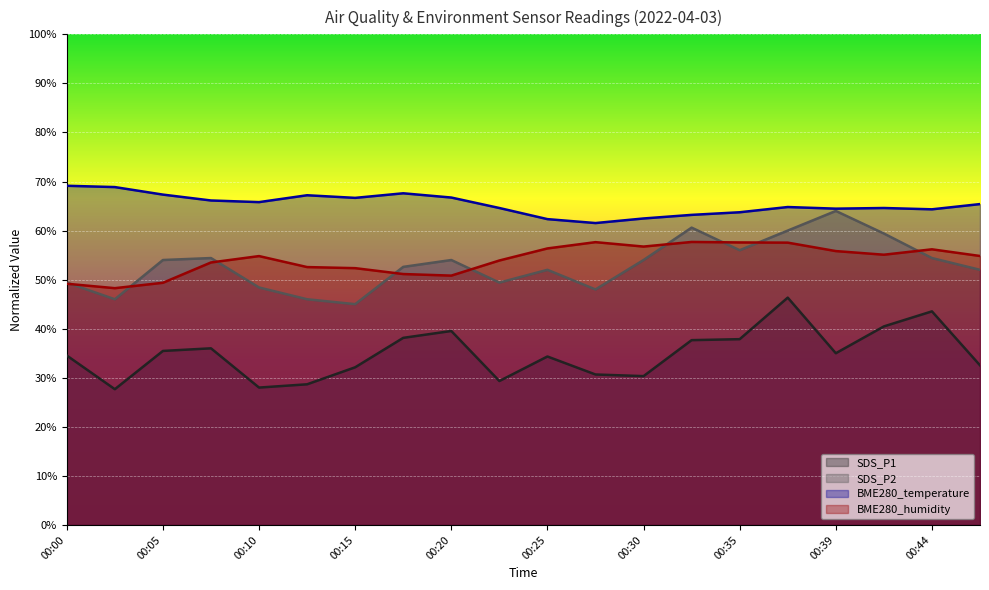

The value of SDS_P2 at 00:32 is 60.6. True or false?

True